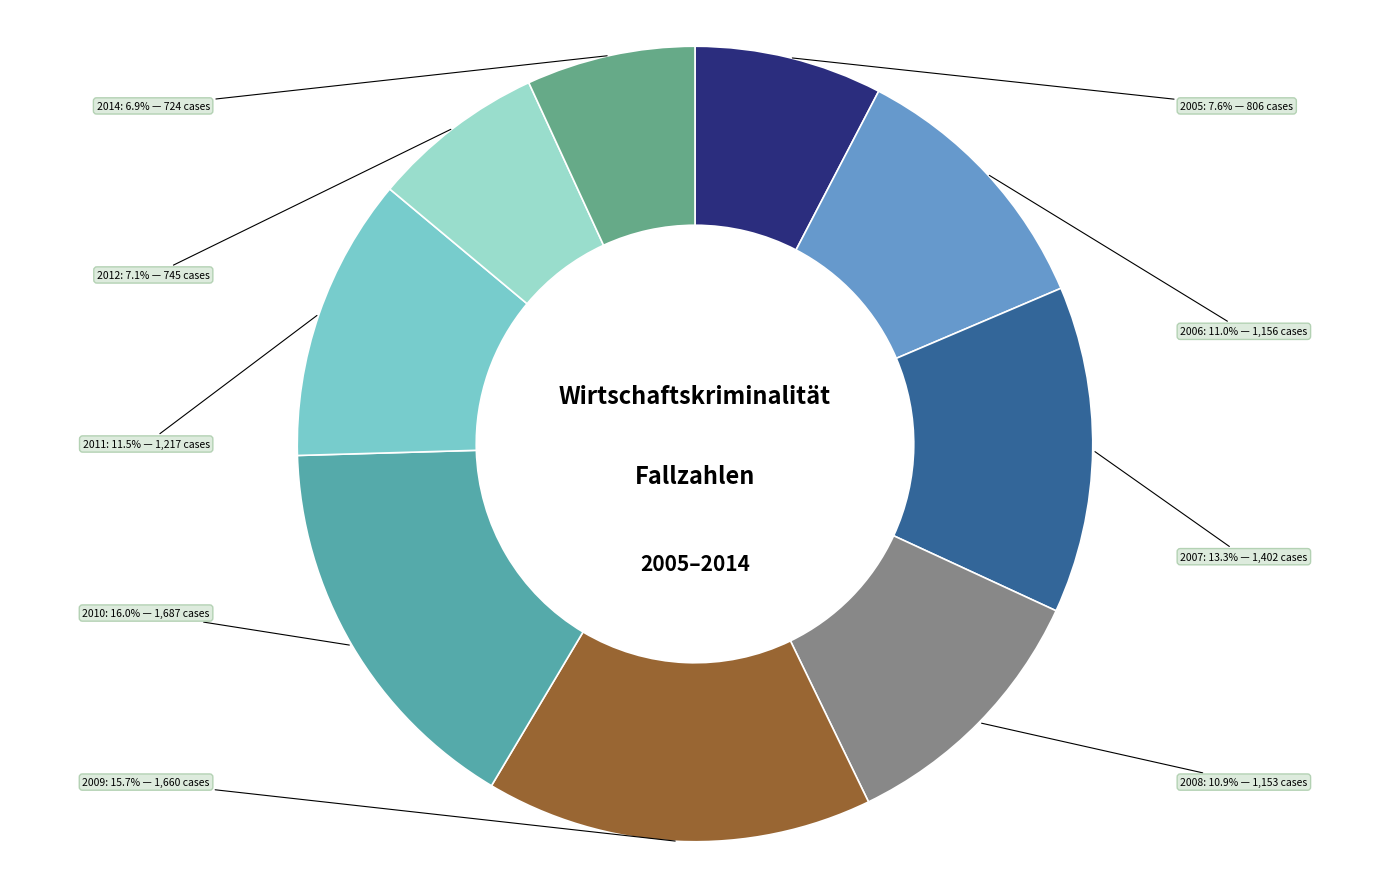

What portion of the pie excludes 2014?

93.1%